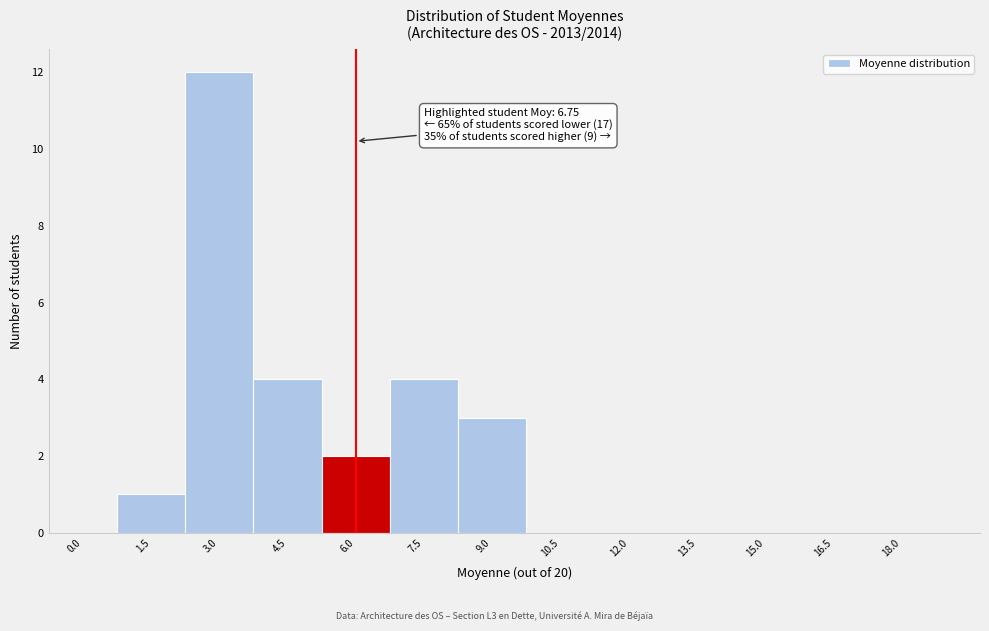

Reading left to right, extract all data points from this chart.

0.0=0	1.5=1	3.0=12	4.5=4	6.0=2	7.5=4	9.0=3	10.5=0	12.0=0	13.5=0	15.0=0	16.5=0	18.0=0